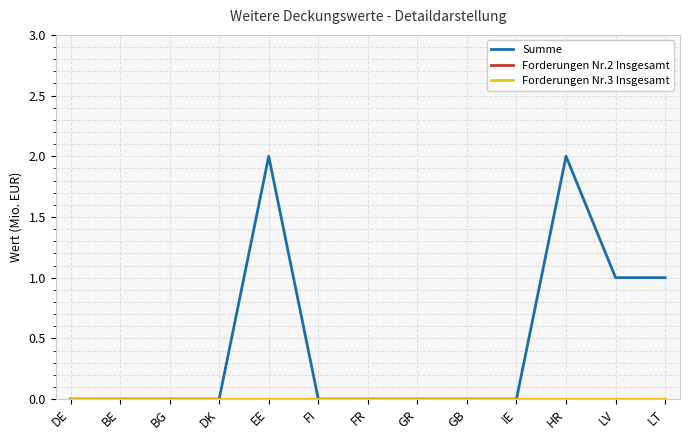

Does the chart display data point markers on the line(s)?

No